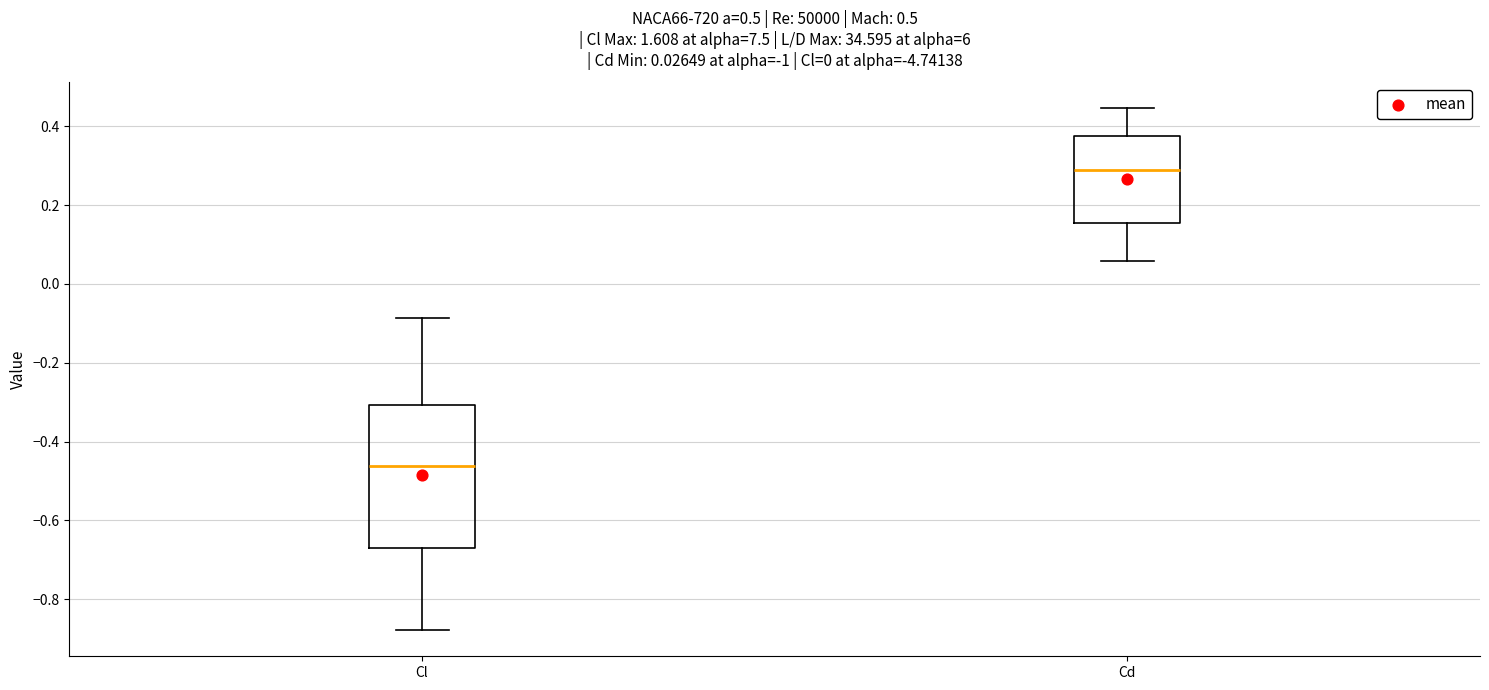

Which box's median line is the highest?

Cd